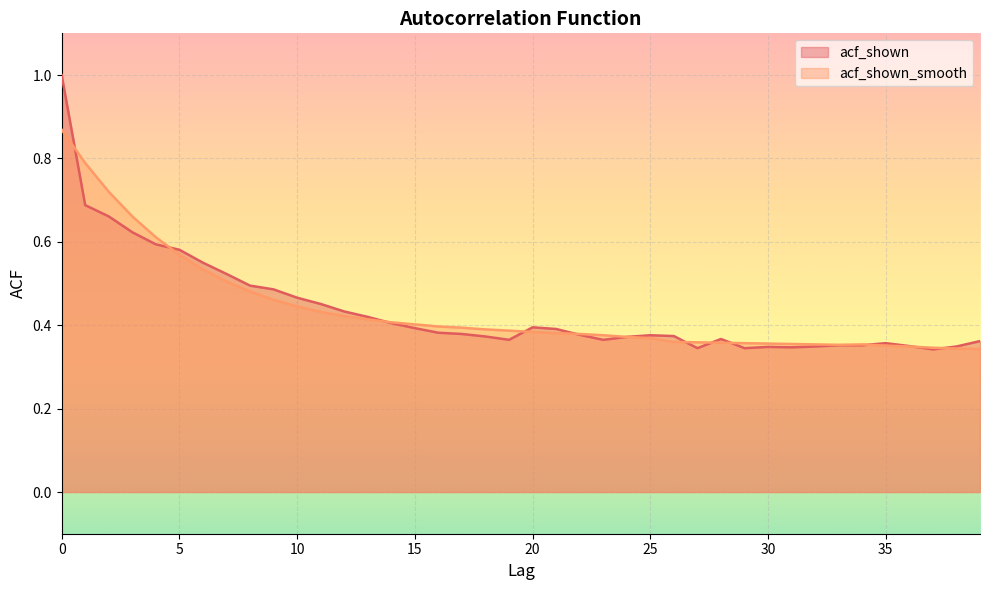

What is the highest value of the acf_shown_smooth series?

0.9